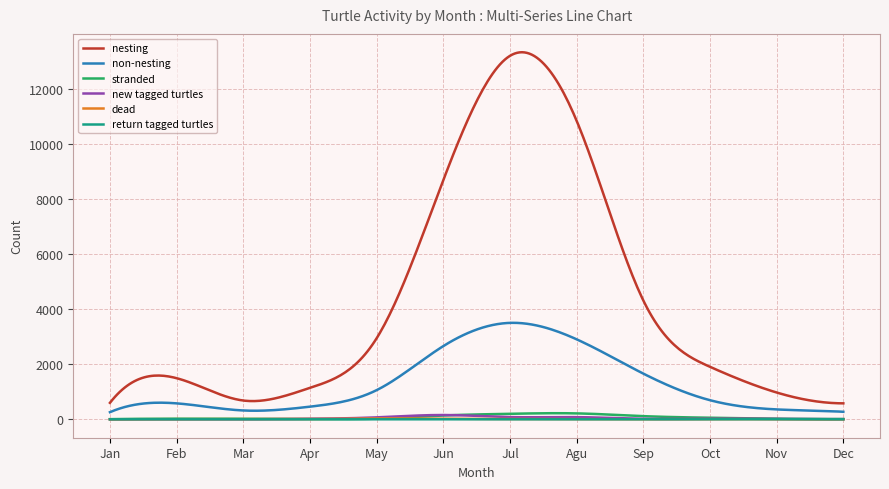

True or false: new tagged turtles and nesting cross at least once.

False